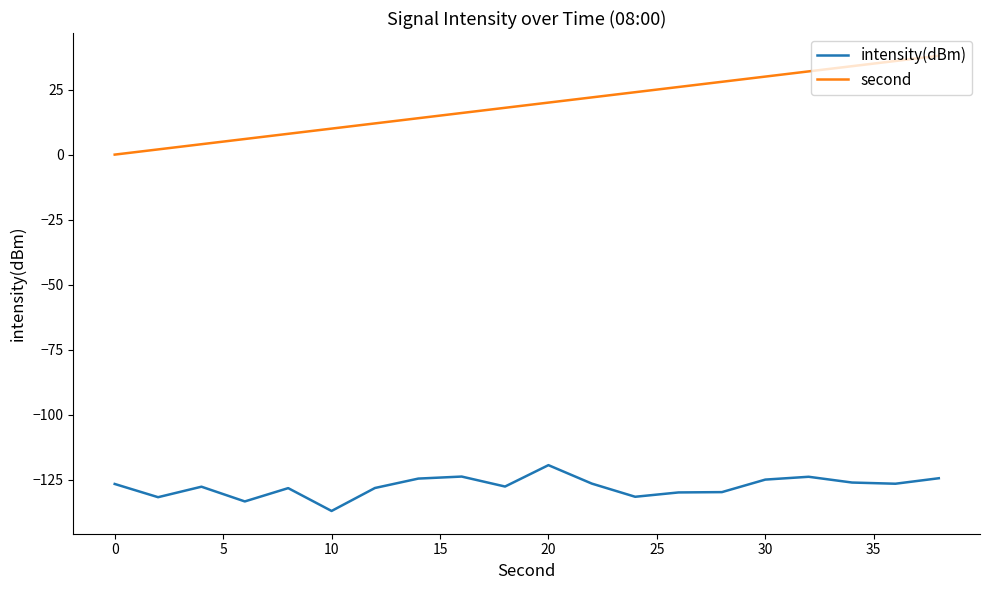

Which series has the widest spread of values?

second